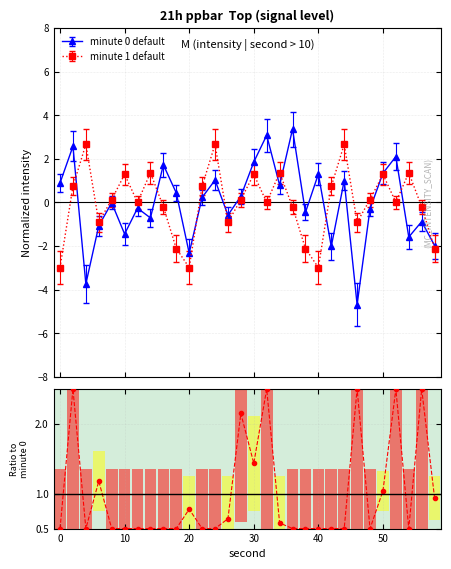

What is the value of the minute 0 default point at the 8th from the left?

-0.7